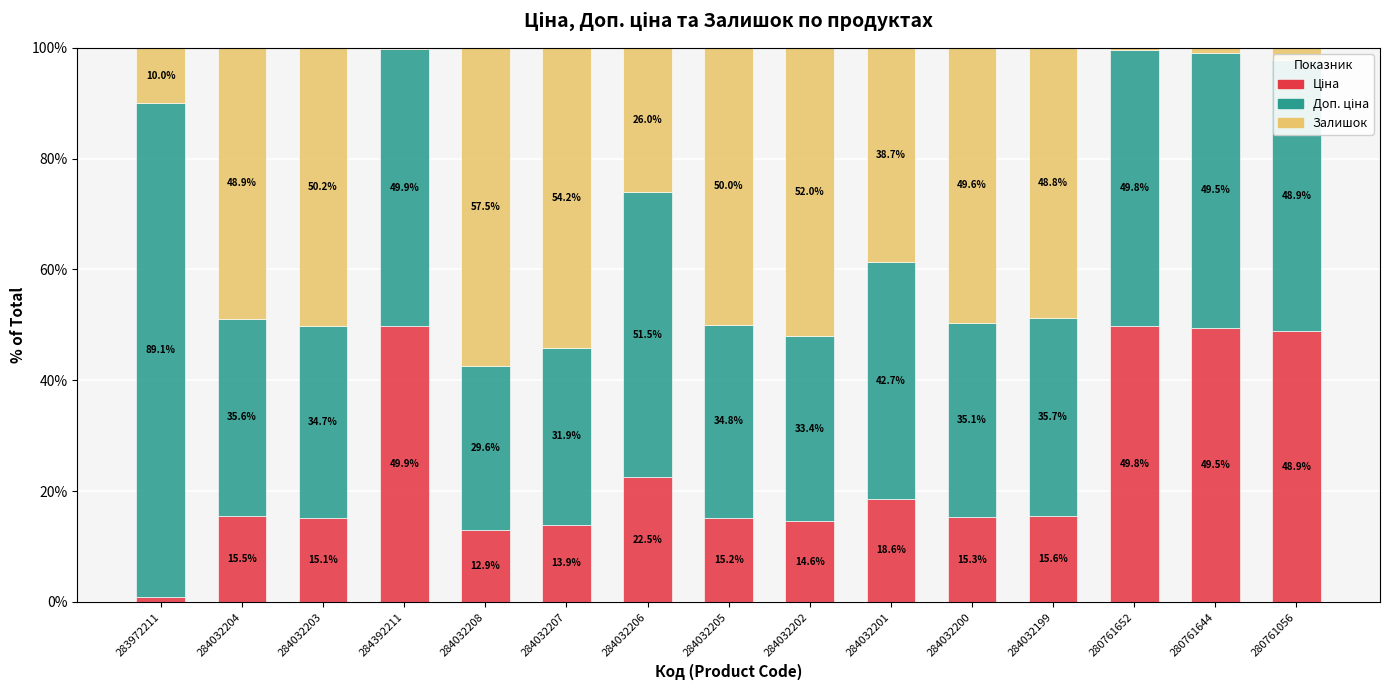

What is the total value across all series at 284032203?

100.0